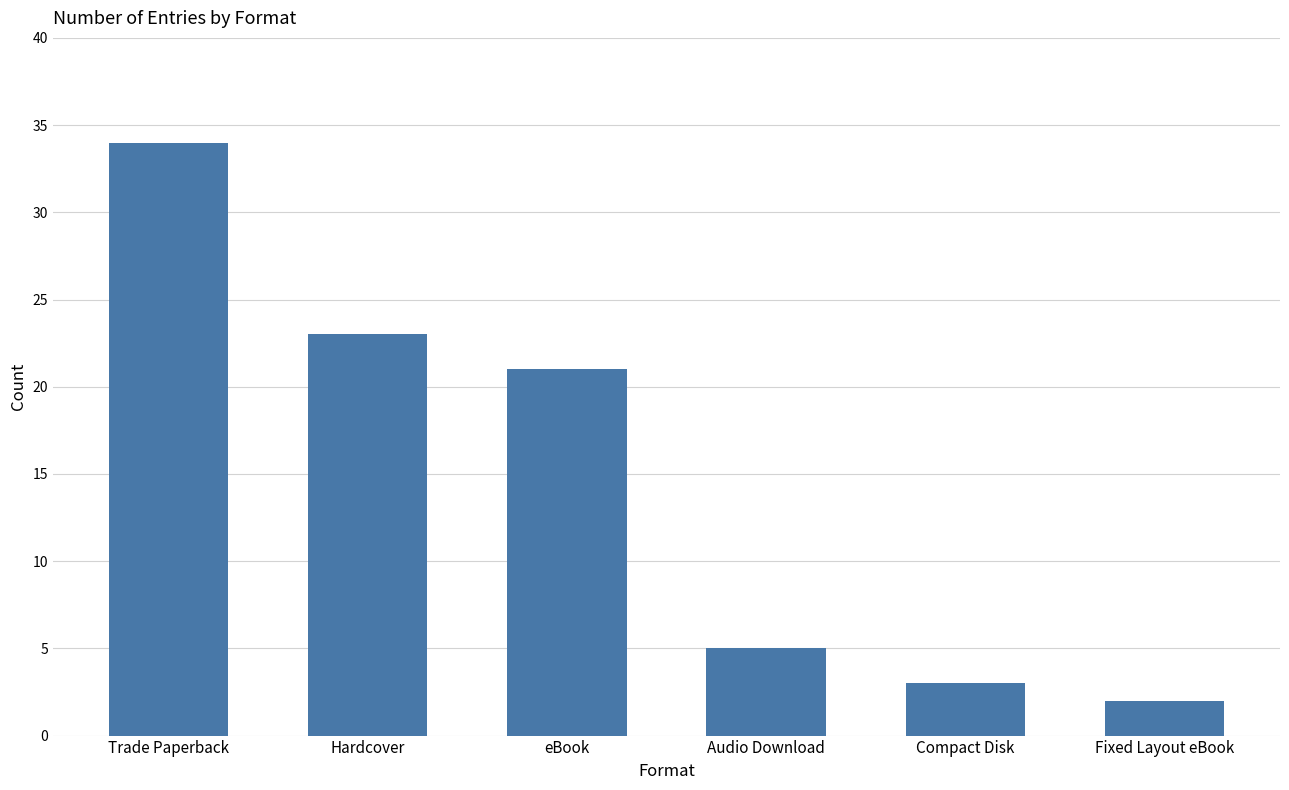

Count the number of data series in this chart.

1